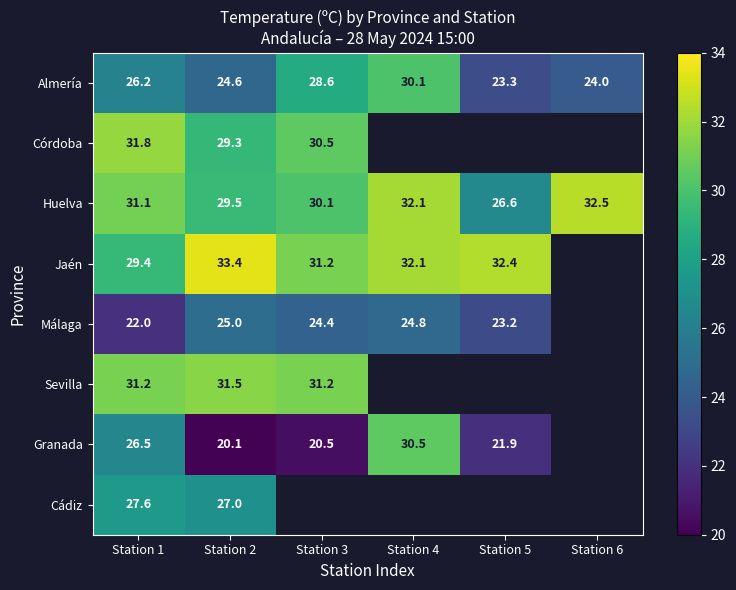

What is the total value across all series at Station 1?

225.8